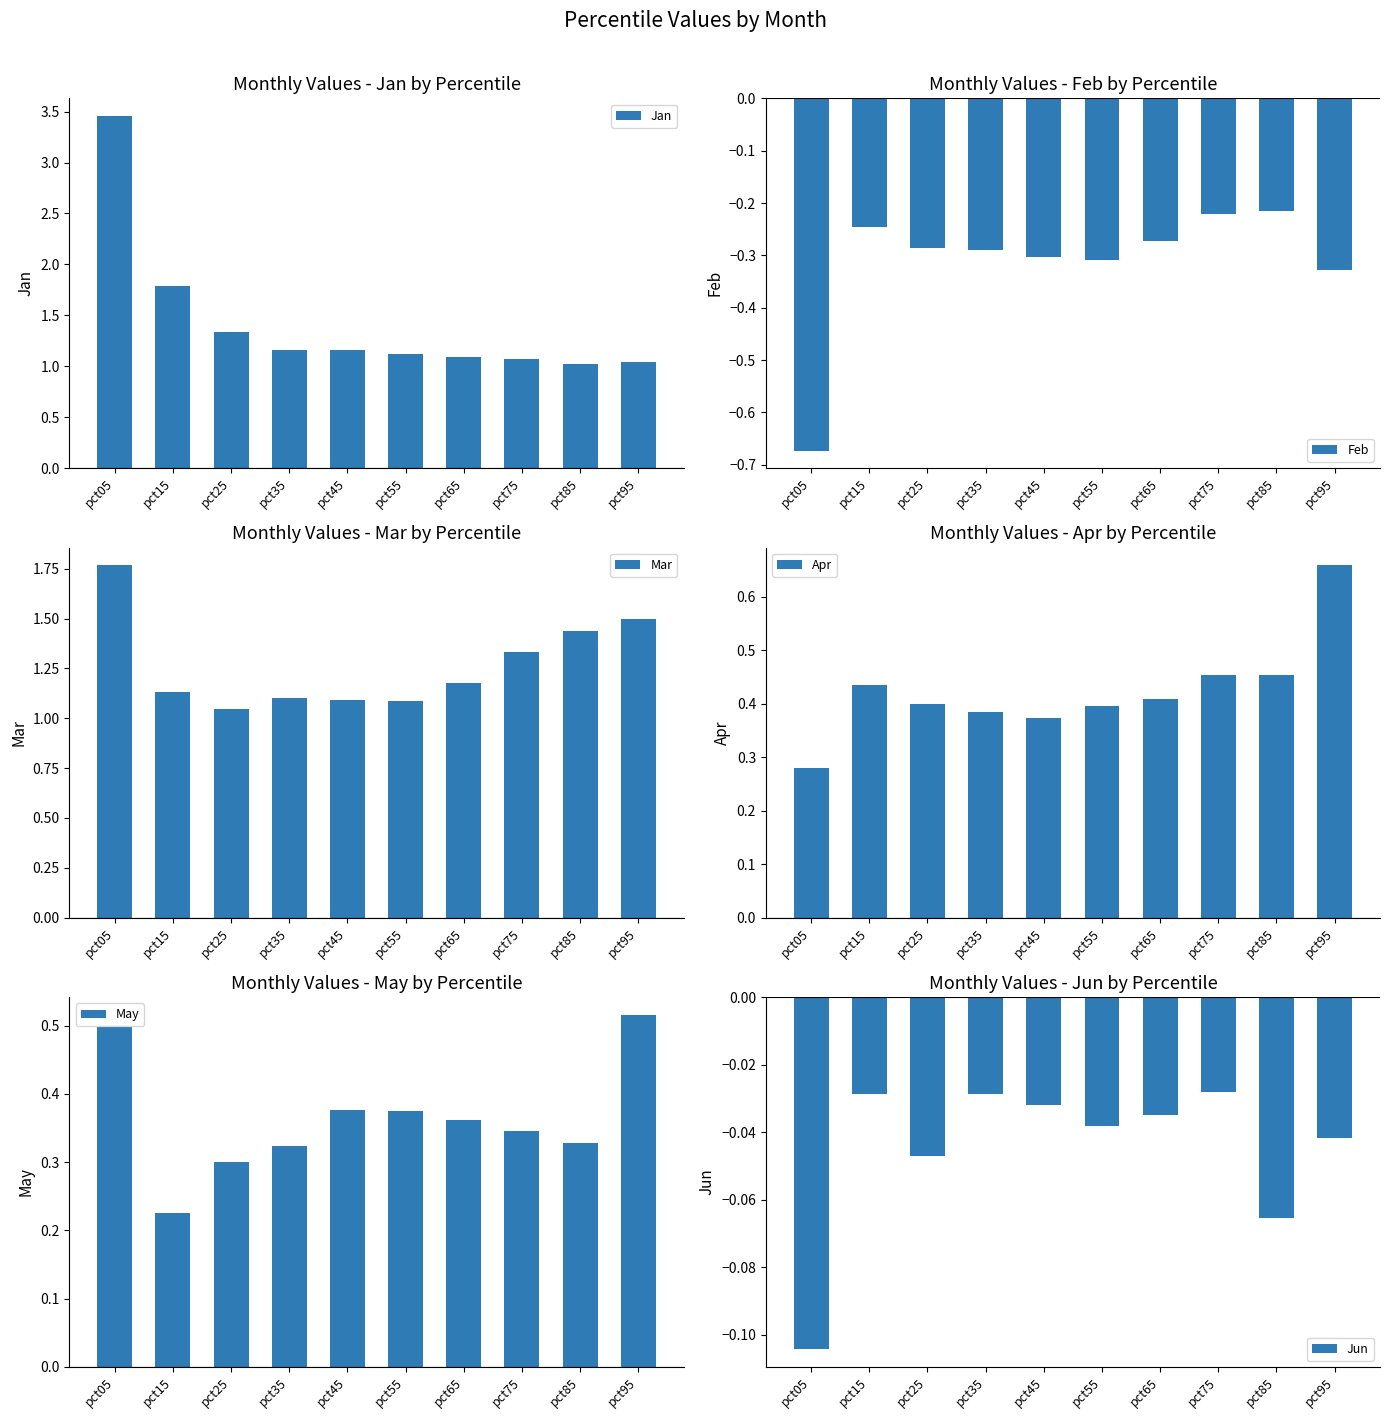

What is the spread (max minus min) of values at pct75?

1.6